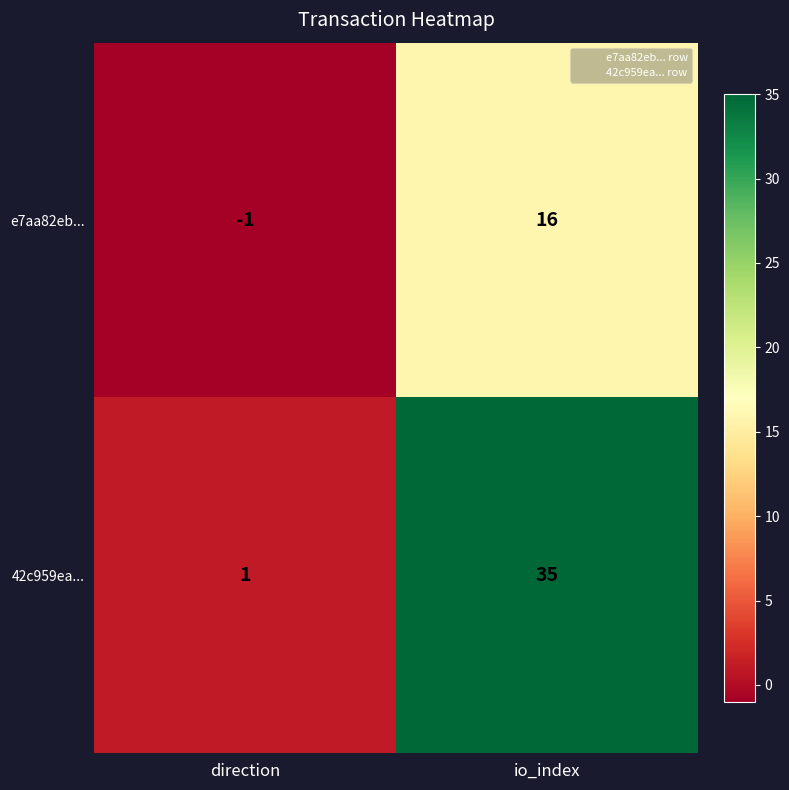

Which series changed the most between direction and io_index?

42c959ea...